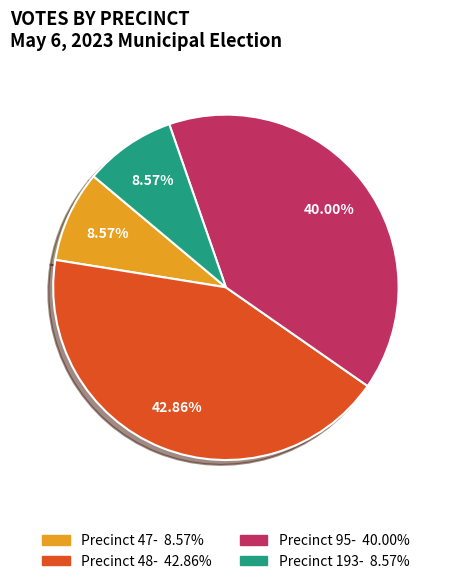

Does any single category account for the majority?

No